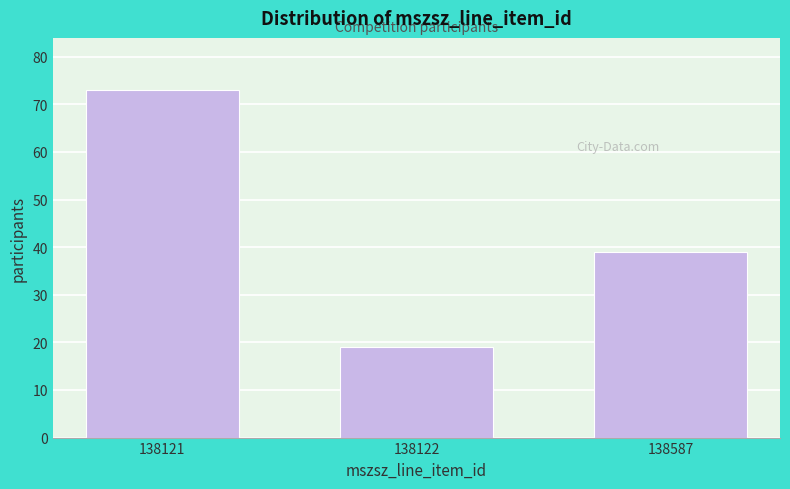

Reading left to right, what are all the values shown in this chart?

73	19	39